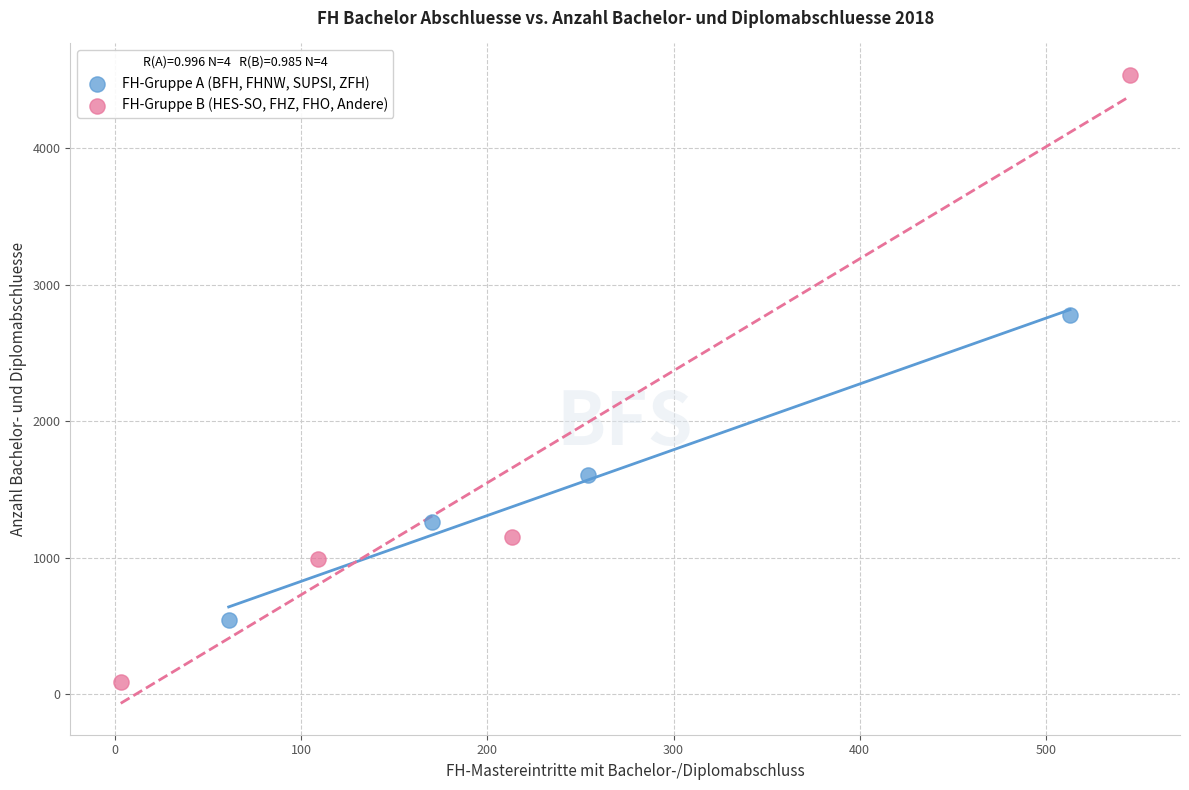

What are all the series names shown in the legend?

FH-Gruppe A (BFH, FHNW, SUPSI, ZFH), FH-Gruppe B (HES-SO, FHZ, FHO, Andere)